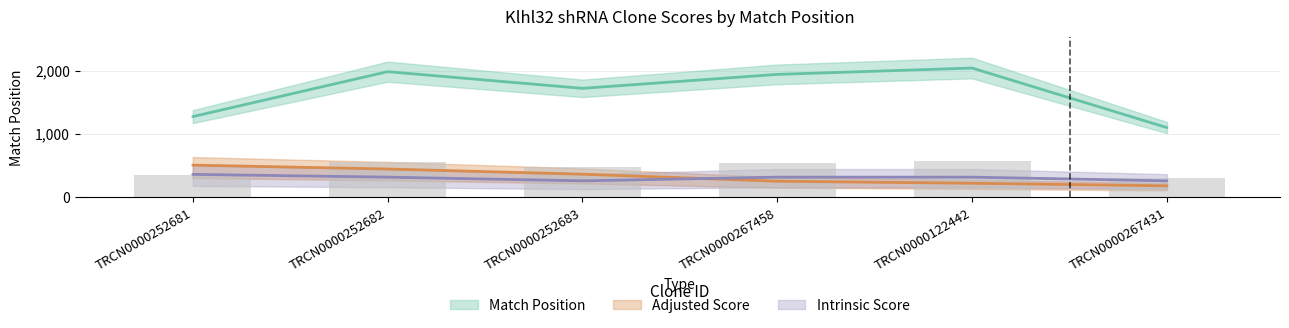

What is the average value of the Match Position series?

1677.3